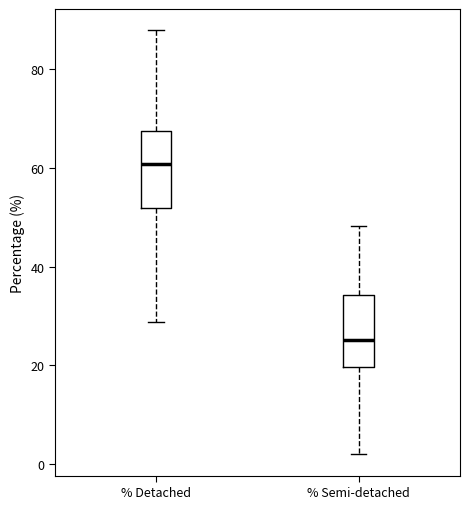

Which box has the lowest median line?

% Semi-detached